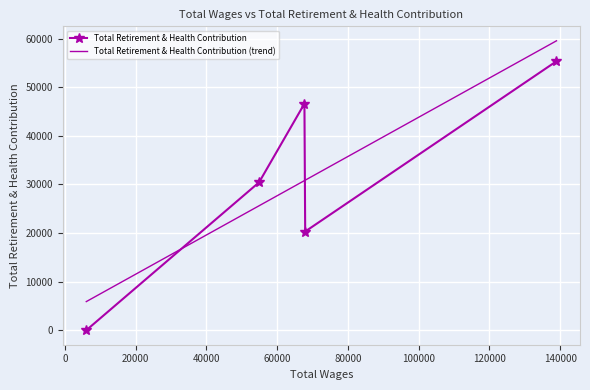

How many values in the Total Retirement & Health Contribution (trend) series exceed 30799?

3